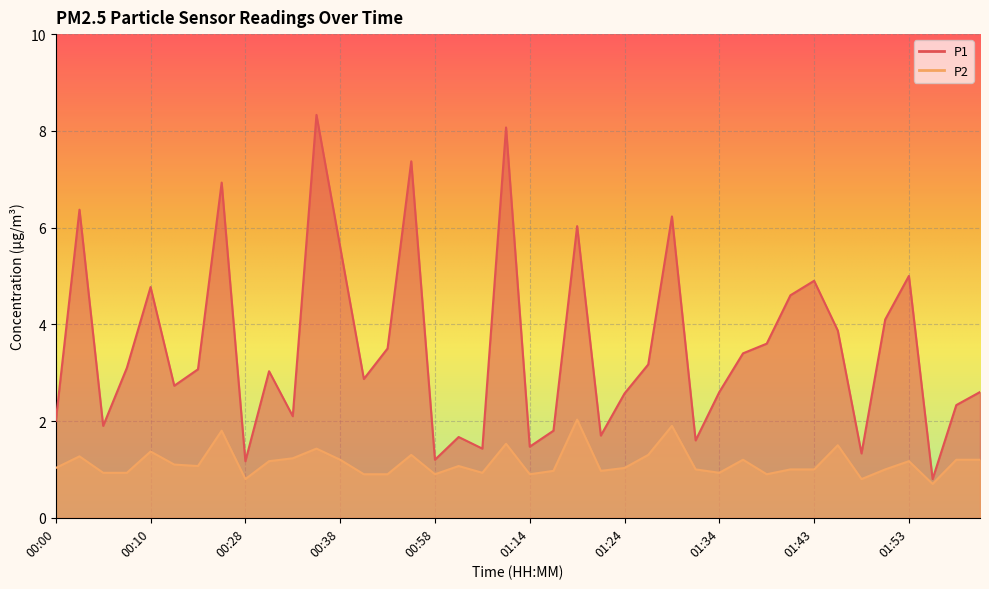

What is the difference between the maximum and second lowest values in the P2 series?

1.2